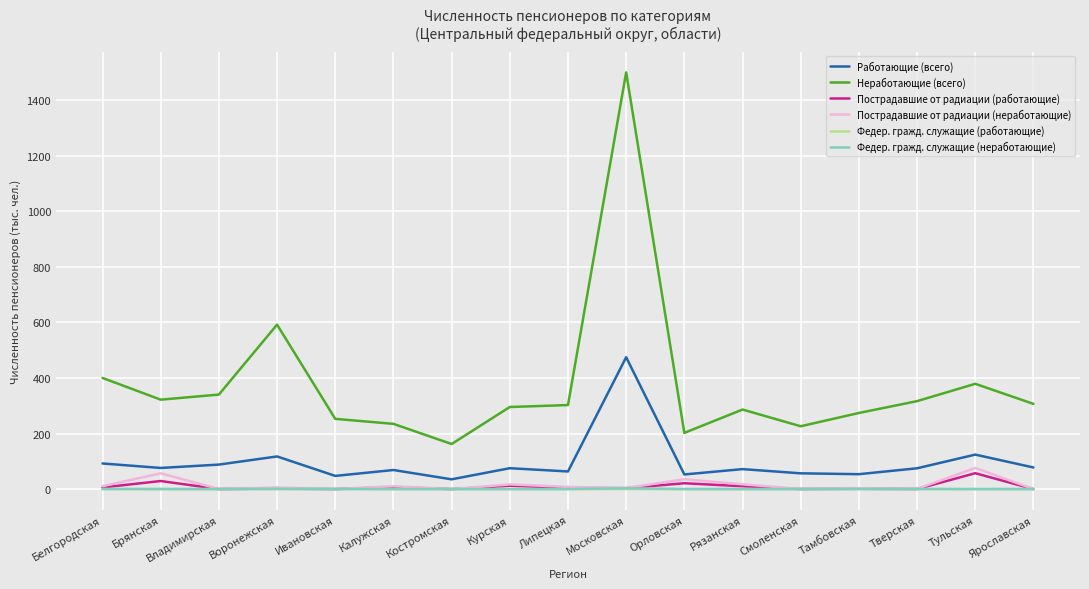

Where is the first local maximum for Неработающие (всего)?

Воронежская